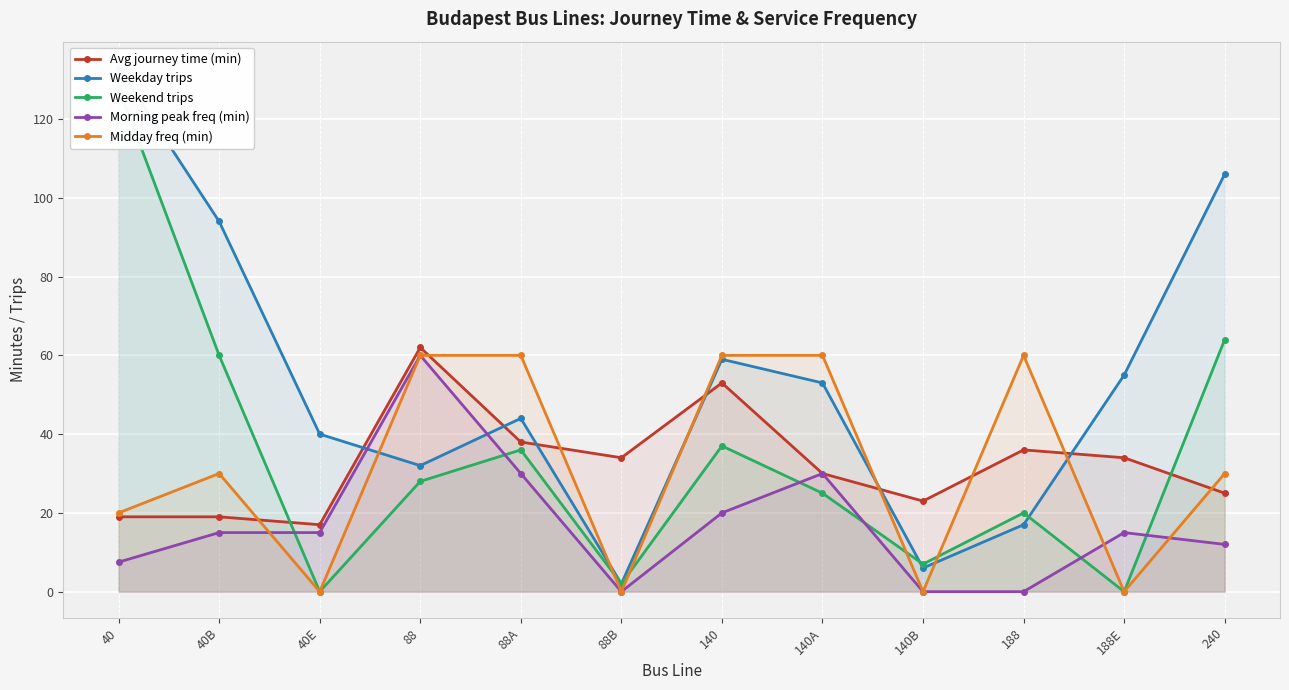

Reading left to right, extract all data points from this chart.

Avg journey time (min): 19.0	19.0	17.0	62.0	38.0	34.0	53.0	30.0	23.0	36.0	34.0	25.0
Weekday trips: 133.0	94.0	40.0	32.0	44.0	2.0	59.0	53.0	6.0	17.0	55.0	106.0
Weekend trips: 128.0	60.0	0.0	28.0	36.0	2.0	37.0	25.0	7.0	20.0	0.0	64.0
Morning peak freq (min): 7.5	15.0	15.0	60.0	30.0	0.0	20.0	30.0	0.0	0.0	15.0	12.0
Midday freq (min): 20.0	30.0	0.0	60.0	60.0	0.0	60.0	60.0	0.0	60.0	0.0	30.0